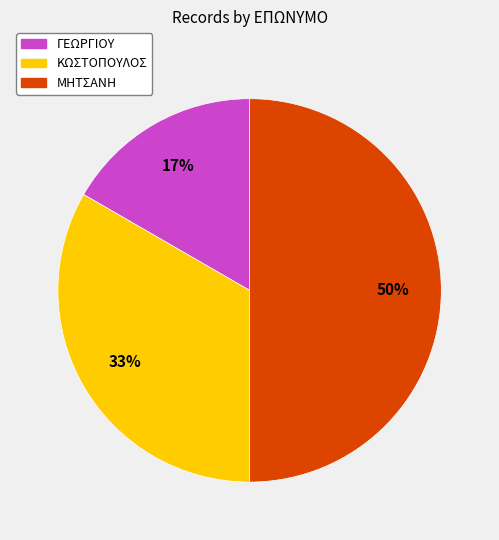

Does ΓΕΩΡΓΙΟΥ represent more than half of the total?

No